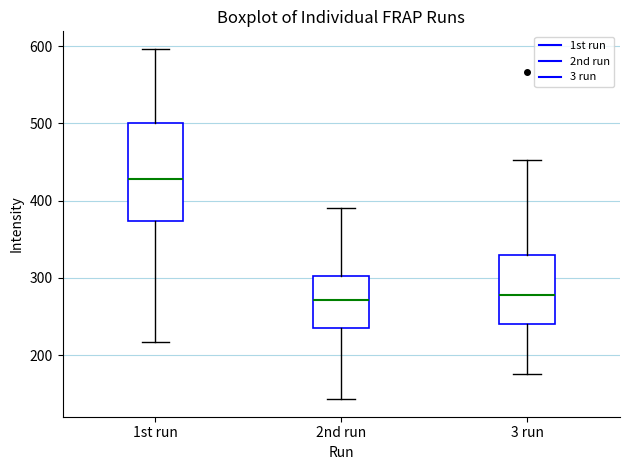

Reading left to right, read every box against the y-axis: the position of its median line, the range the box covers, and the ends of its whiskers. The values are not printed on the chart, so give them approximately, as read against the axis.

1st run: median 430, box 370 to 500, whiskers 220 to 600
2nd run: median 270, box 240 to 300, whiskers 140 to 390
3 run: median 280, box 240 to 330, whiskers 180 to 450